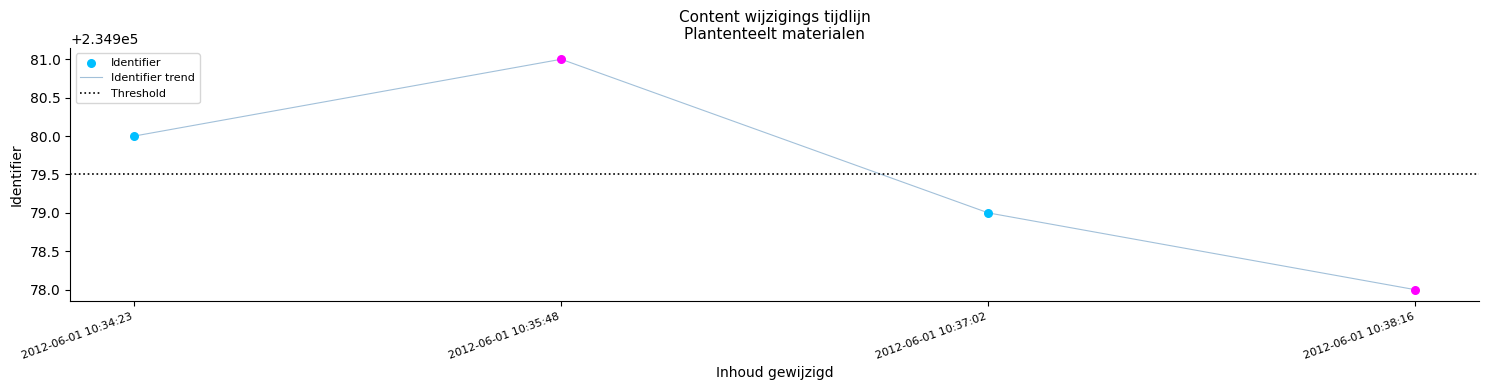

Between 2012-06-01 10:37:02 and 2012-06-01 10:35:48, which is larger?

2012-06-01 10:35:48